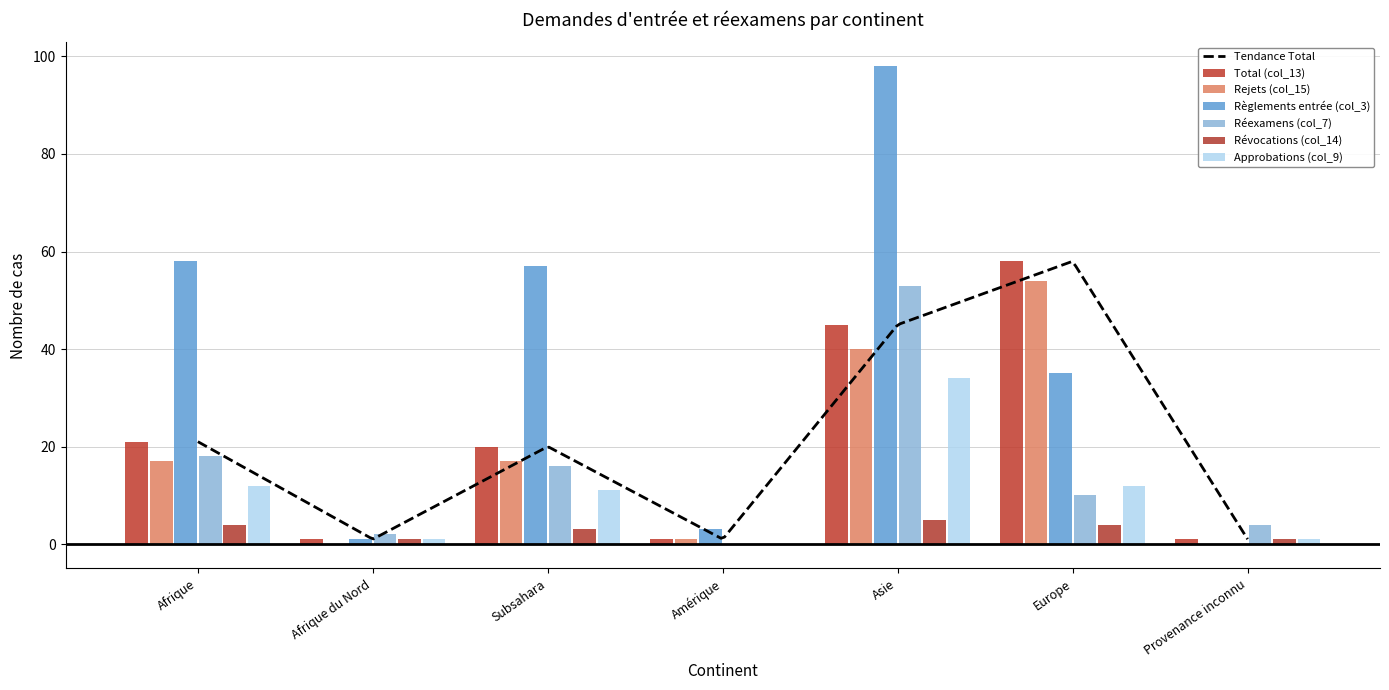

What are all the series names shown in the legend?

Total (col_13), Rejets (col_15), Règlements entrée (col_3), Réexamens (col_7), Révocations (col_14), Approbations (col_9)